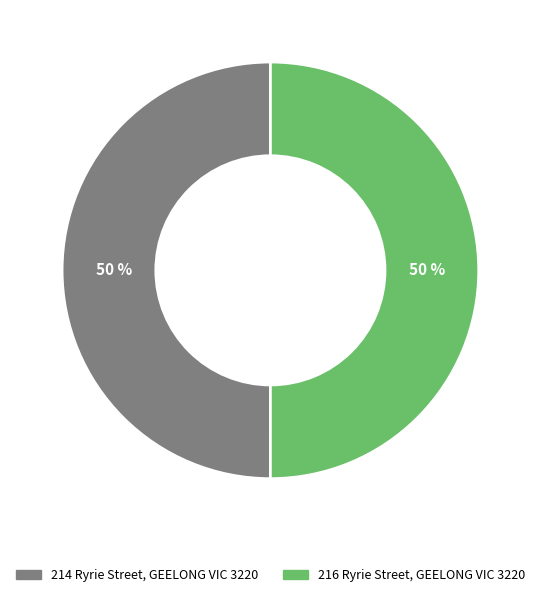

To the nearest percent, what percentage of the pie is 216 Ryrie Street, GEELONG VIC 3220?

50%